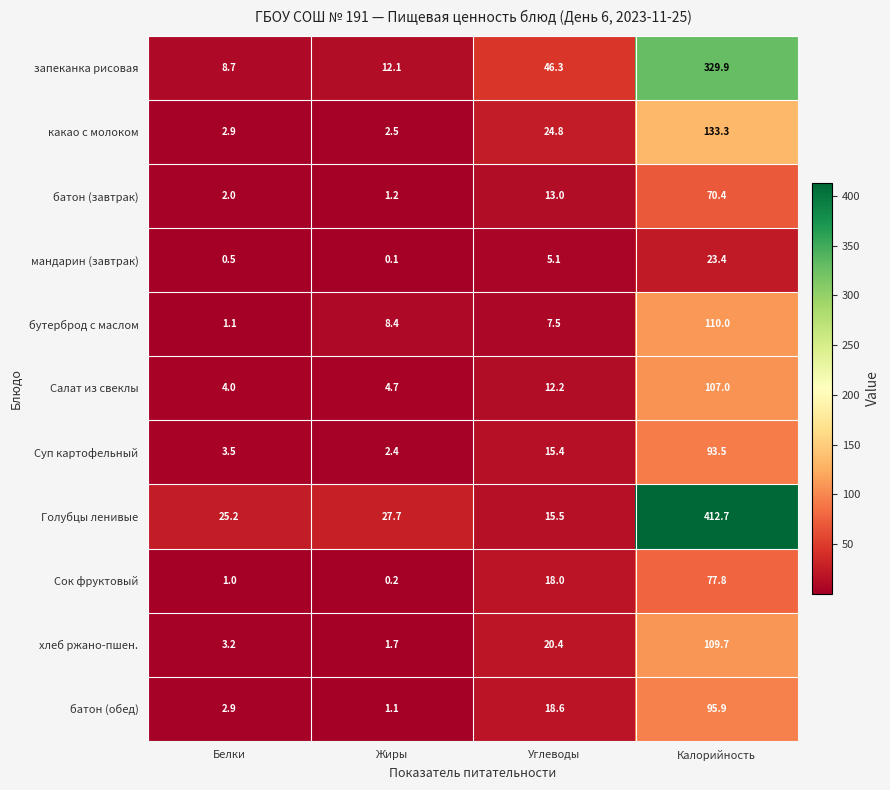

Rank the series by their maximum value, from lowest to highest.

мандарин (завтрак), батон (завтрак), Сок фруктовый, Суп картофельный, батон (обед), Салат из свеклы, хлеб ржано-пшен., бутерброд с маслом, какао с молоком, запеканка рисовая, Голубцы ленивые